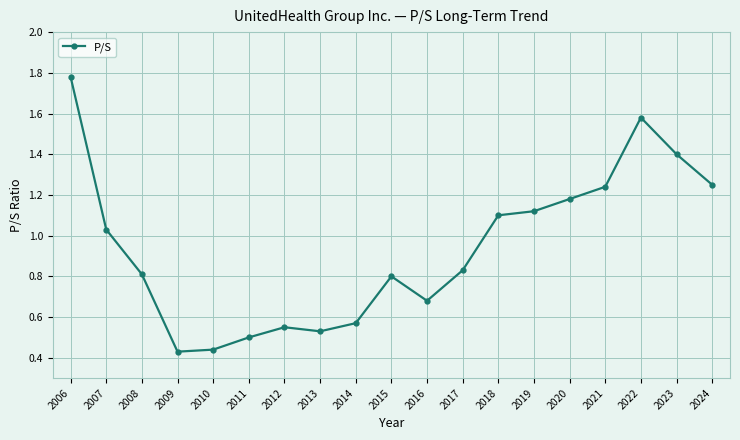

The value at 2008 is 1.2. True or false?

False